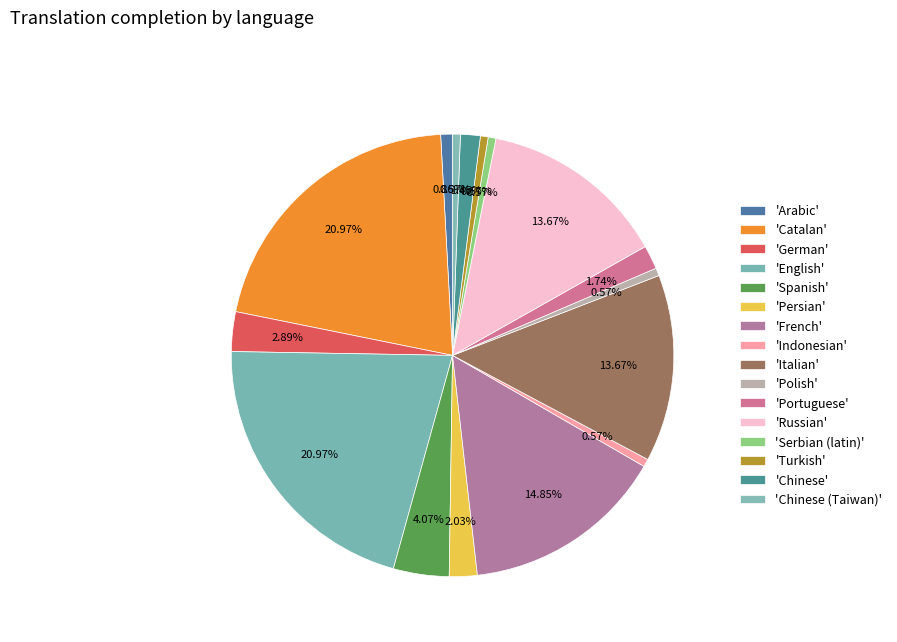

How many segments does this pie chart have?

16